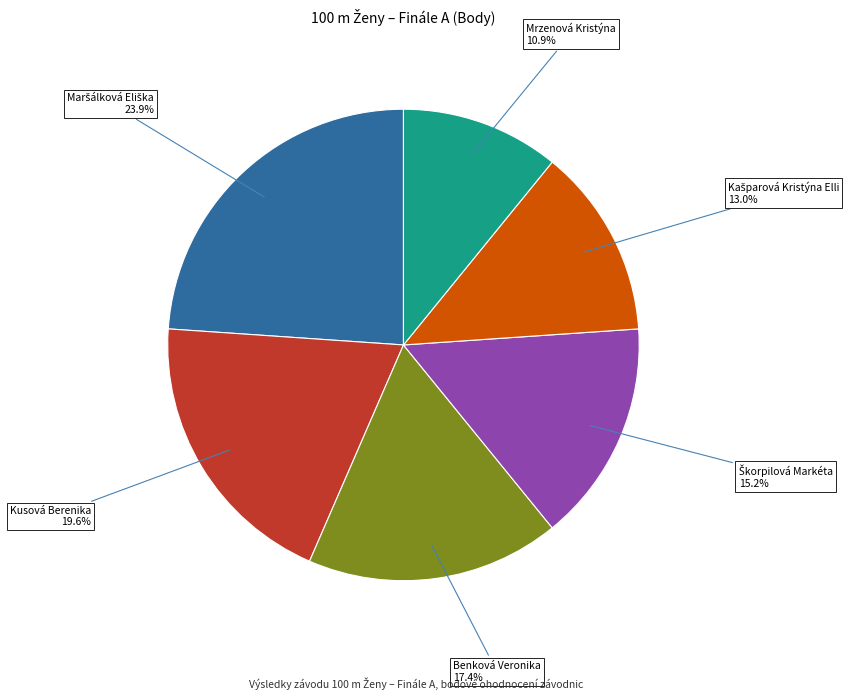

Is there a majority slice in this chart?

No